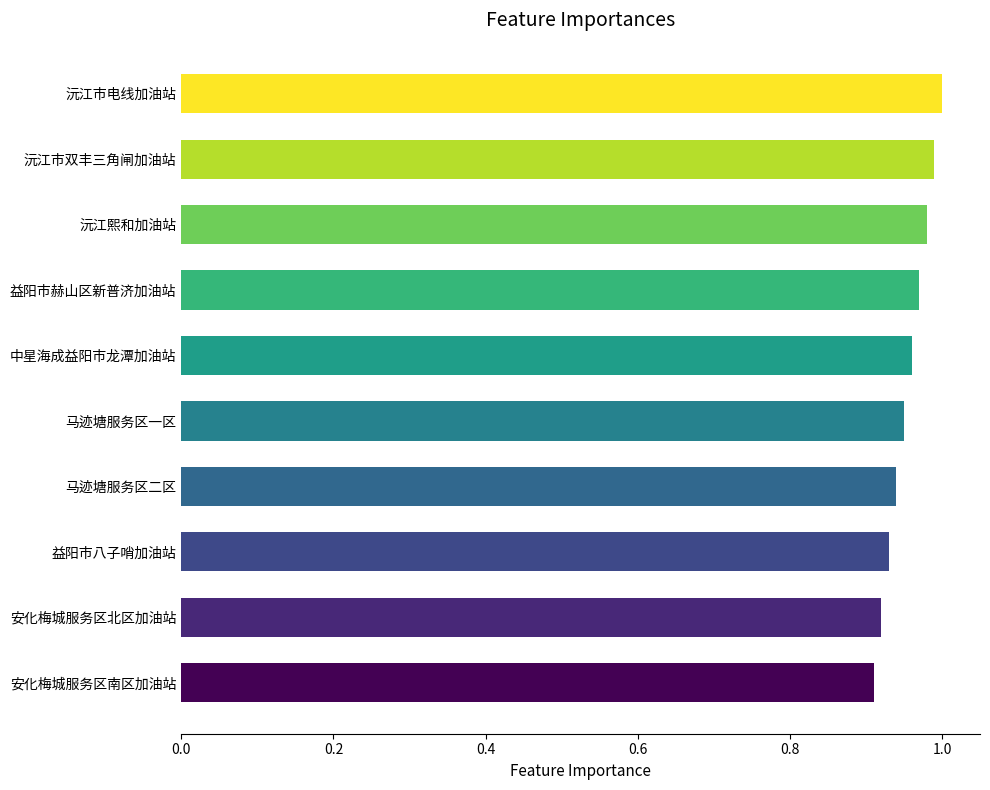

List the labels in order of value, largest first.

沅江市电线加油站, 沅江市双丰三角闸加油站, 沅江熙和加油站, 益阳市赫山区新普济加油站, 中星海成益阳市龙潭加油站, 马迹塘服务区一区, 马迹塘服务区二区, 益阳市八子哨加油站, 安化梅城服务区北区加油站, 安化梅城服务区南区加油站